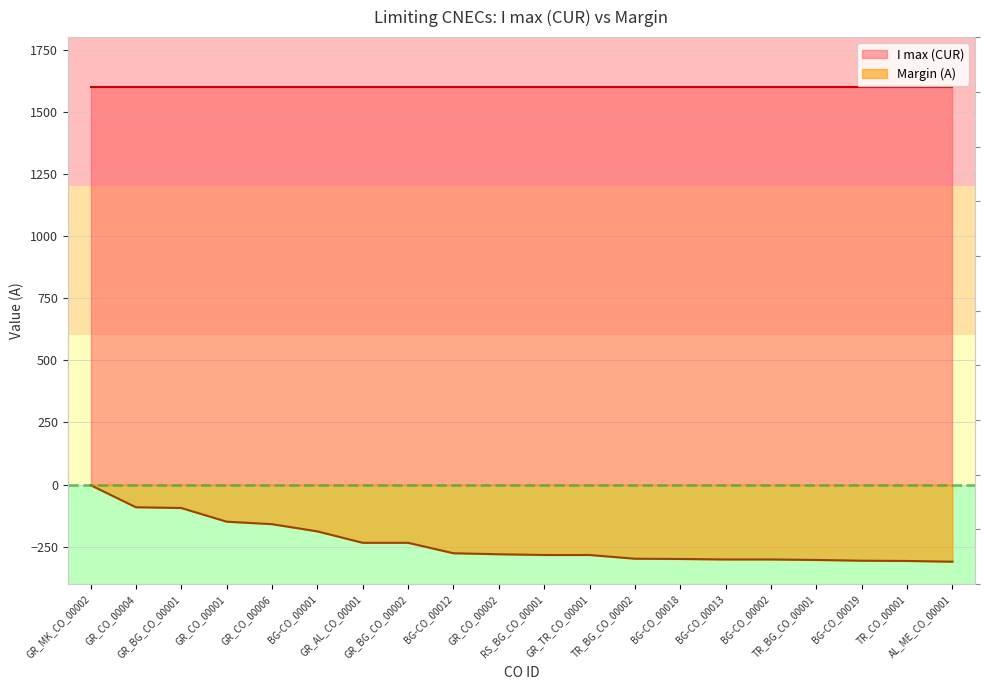

What is the sum of the values at BG-CO_00001 and GR_AL_CO_00001?

-422